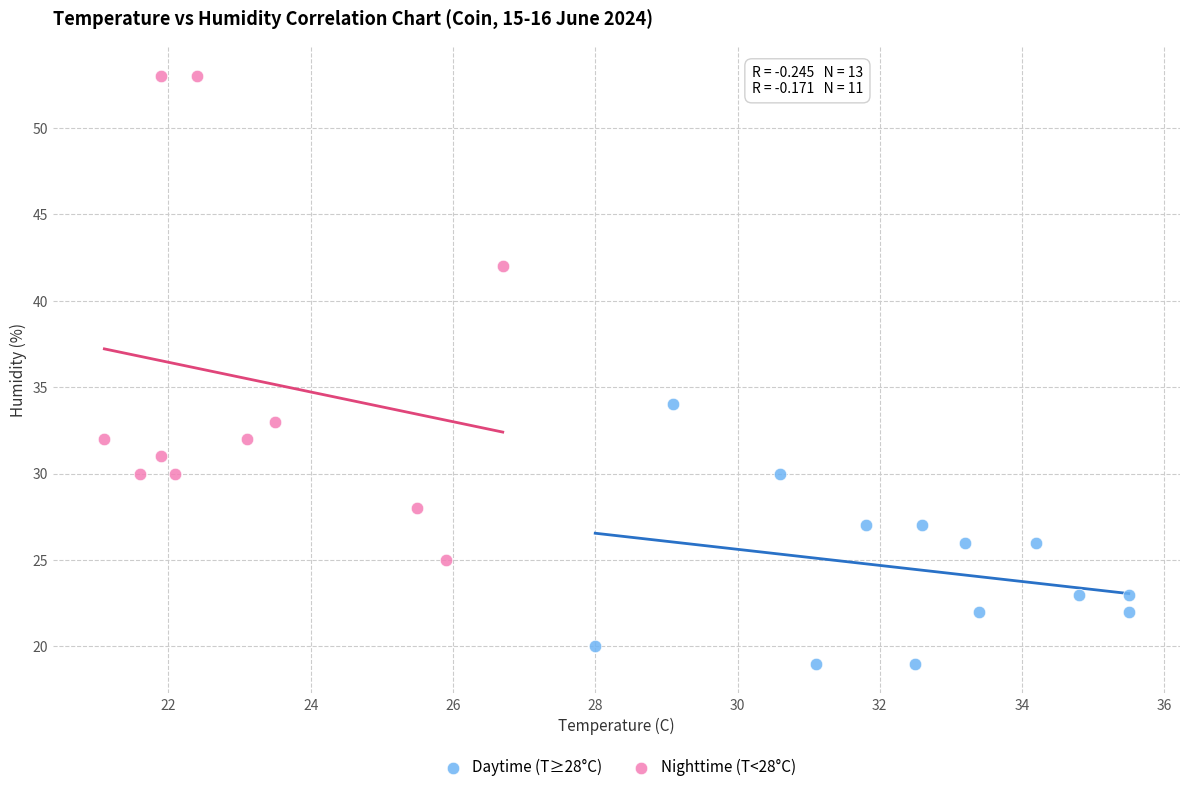

Which series reaches the maximum Y coordinate?

Nighttime (T<28°C)